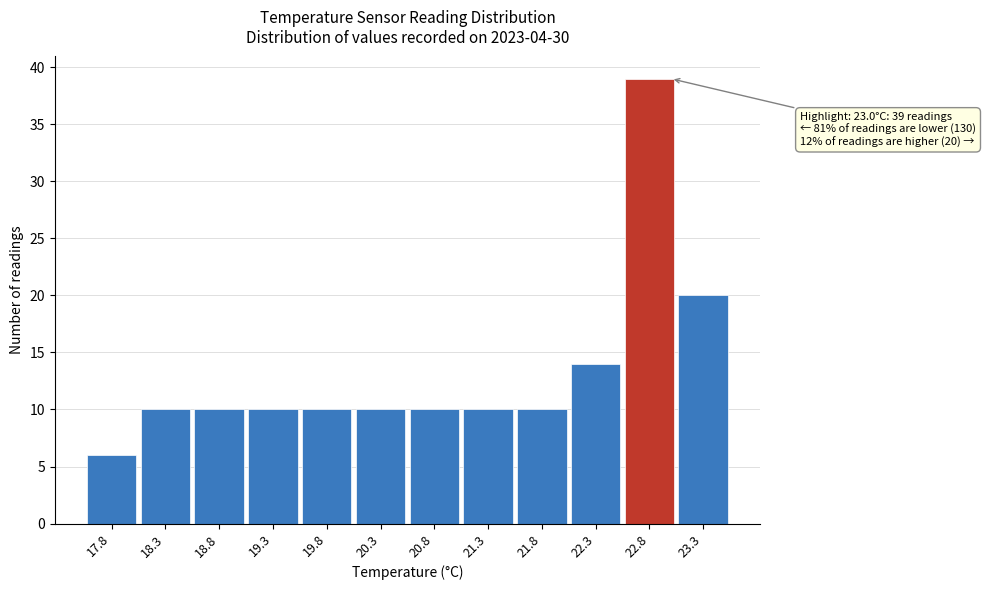

Over which range of the x-axis is the bar tallest?

22.55 to 23.05